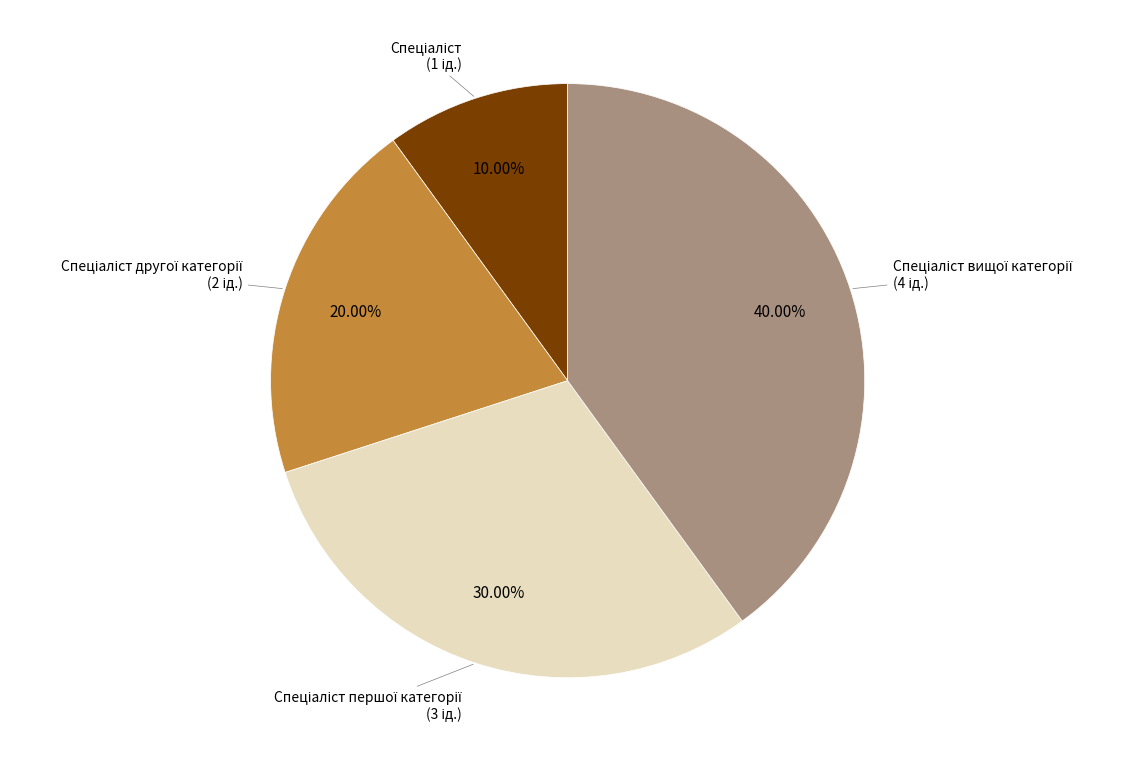

Does any single category account for the majority?

No